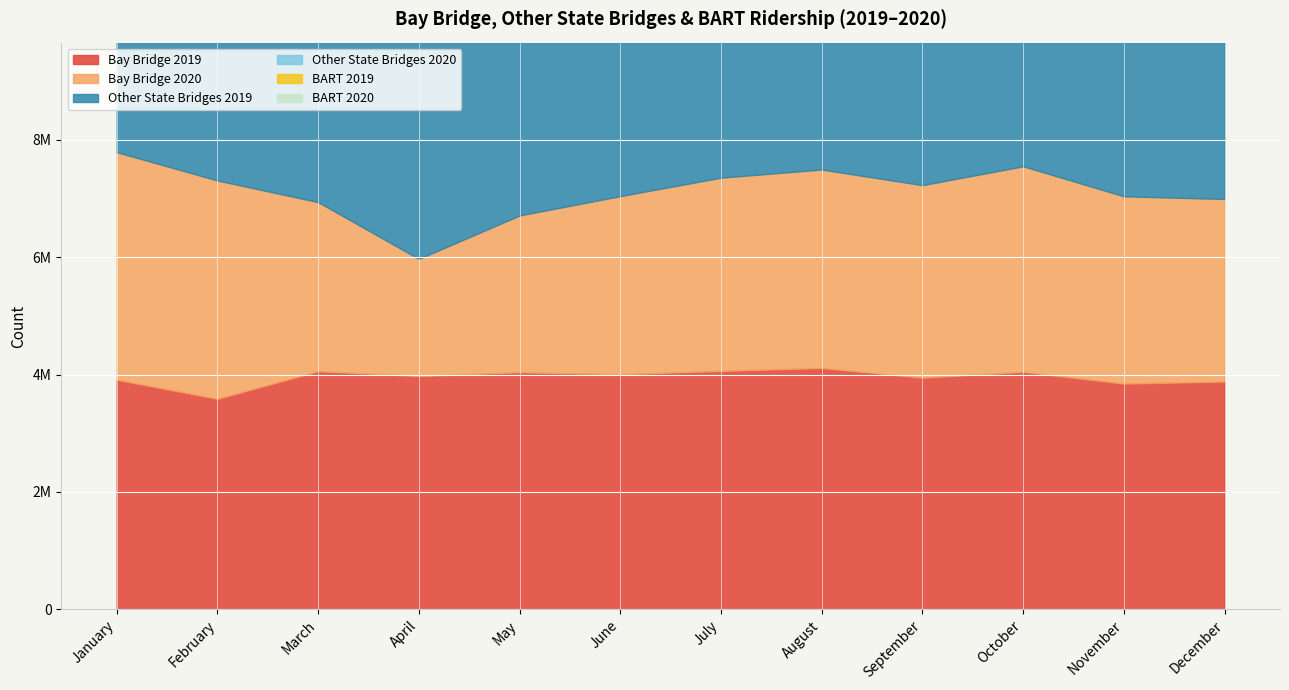

In Other State Bridges 2019, how many points are lower than both neighbors (excluding endpoints)?

3